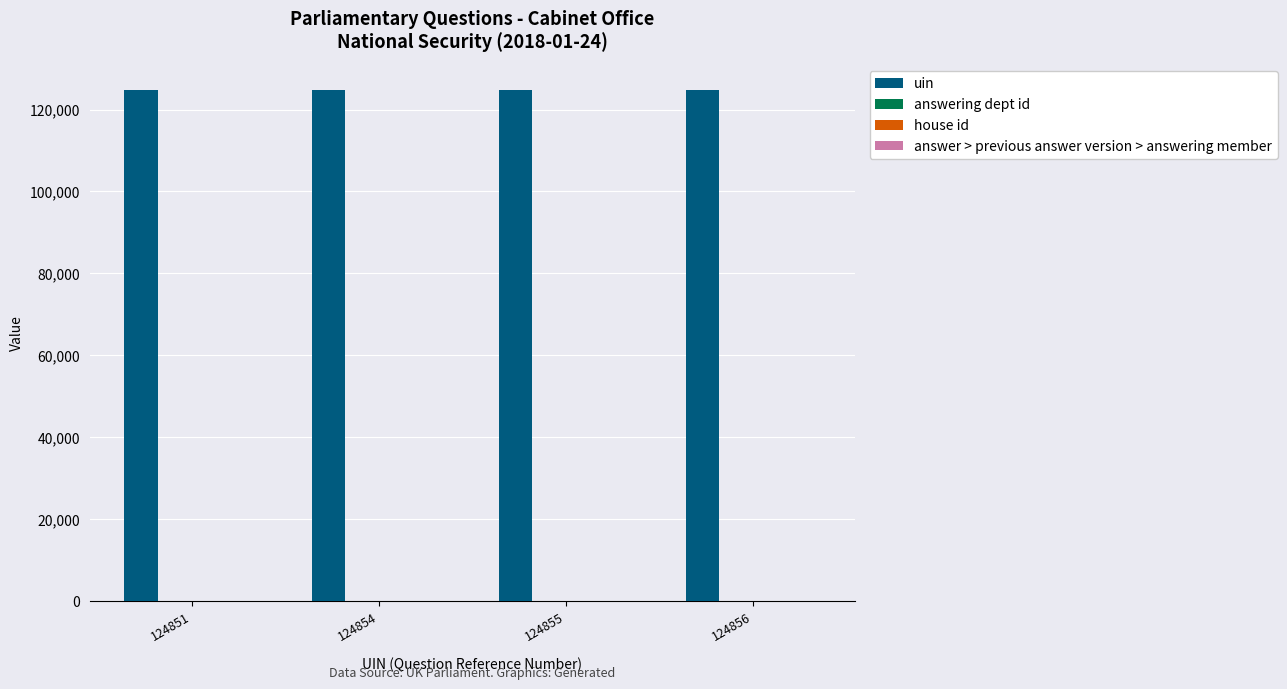

The value of uin at 124855 is 49940. True or false?

False